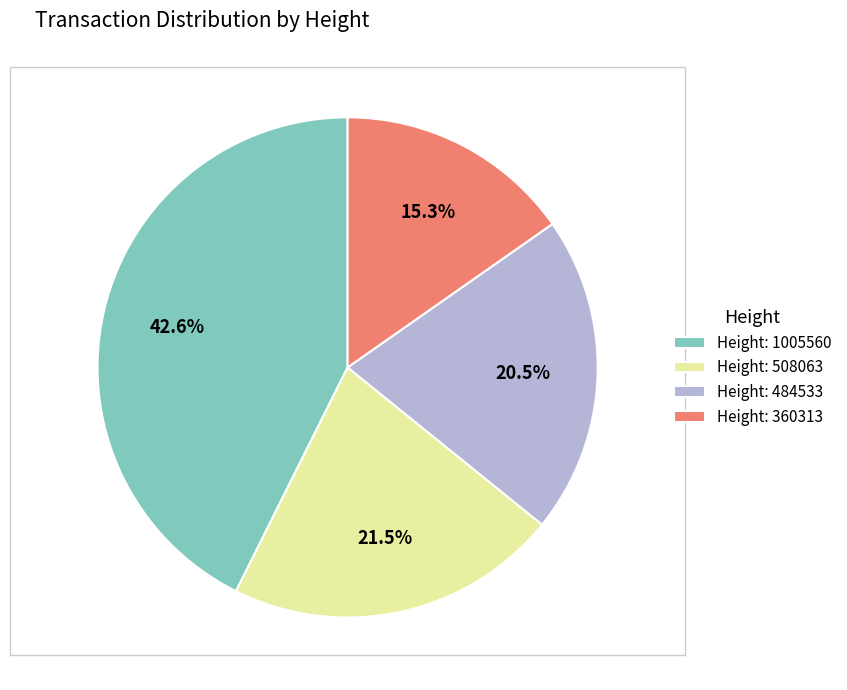

How many segments does this pie chart have?

4